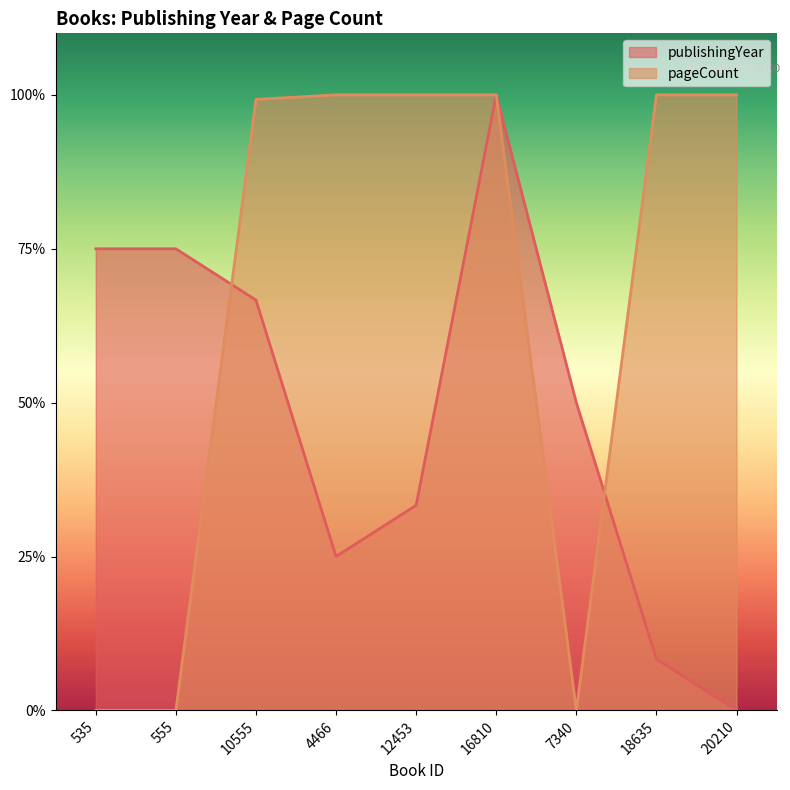

How many times do pageCount and publishingYear cross each other?

2